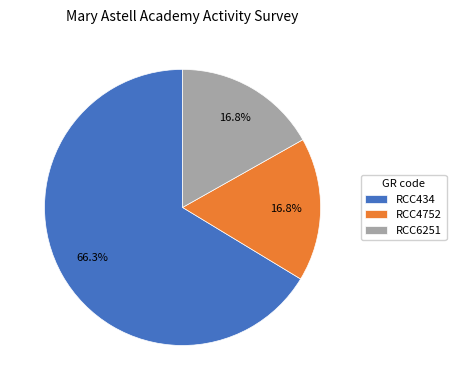

What percentage is the RCC4752 slice, to the nearest percent?

17%